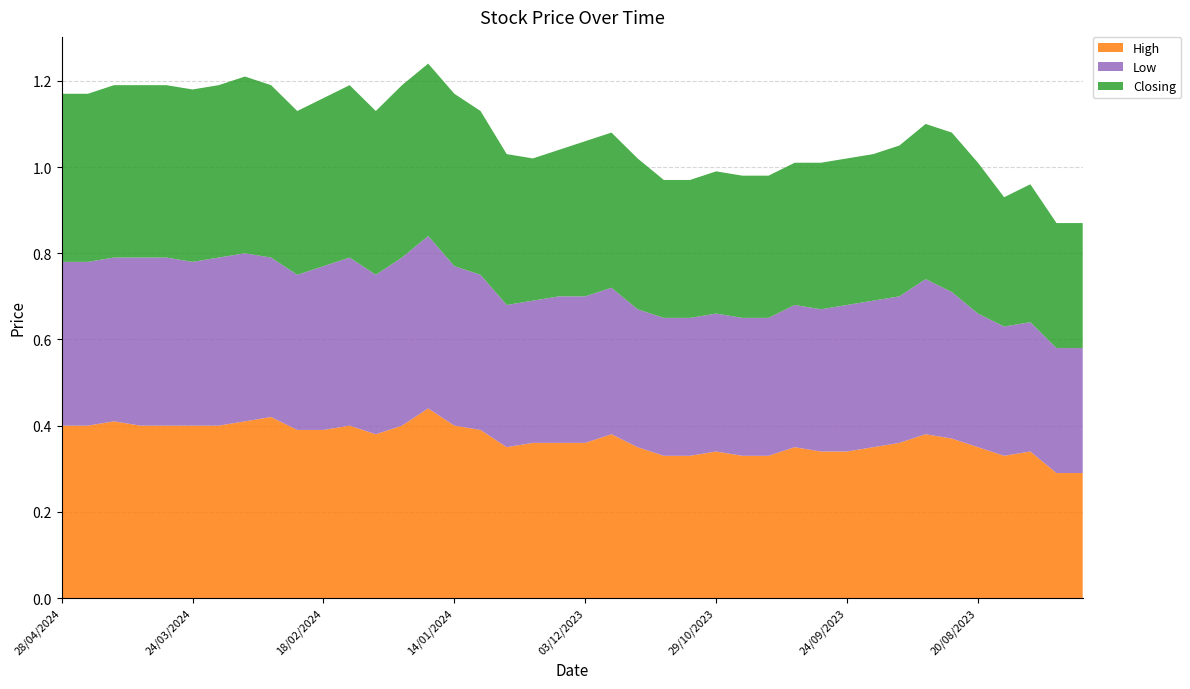

Reading left to right, extract all data points from this chart.

High: 0.4	0.4	0.4	0.4	0.4	0.4	0.4	0.4	0.4	0.4	0.4	0.4	0.4	0.4	0.4	0.4	0.4	0.3	0.4	0.4	0.4	0.4	0.3	0.3	0.3	0.3	0.3	0.3	0.3	0.3	0.3	0.3	0.4	0.4	0.4	0.3	0.3	0.3	0.3	0.3
Low: 0.4	0.4	0.4	0.4	0.4	0.4	0.4	0.4	0.4	0.4	0.4	0.4	0.4	0.4	0.4	0.4	0.4	0.3	0.3	0.3	0.3	0.3	0.3	0.3	0.3	0.3	0.3	0.3	0.3	0.3	0.3	0.3	0.3	0.4	0.3	0.3	0.3	0.3	0.3	0.3
Closing: 0.4	0.4	0.4	0.4	0.4	0.4	0.4	0.4	0.4	0.4	0.4	0.4	0.4	0.4	0.4	0.4	0.4	0.3	0.3	0.3	0.4	0.4	0.3	0.3	0.3	0.3	0.3	0.3	0.3	0.3	0.3	0.3	0.3	0.4	0.4	0.3	0.3	0.3	0.3	0.3